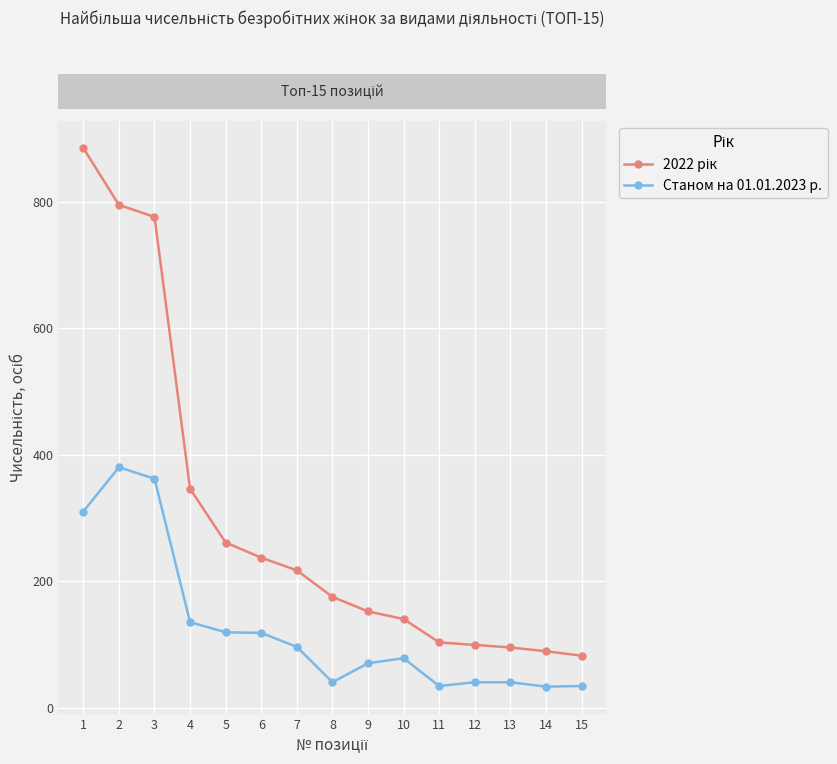

Does the chart have visible grid lines?

Yes